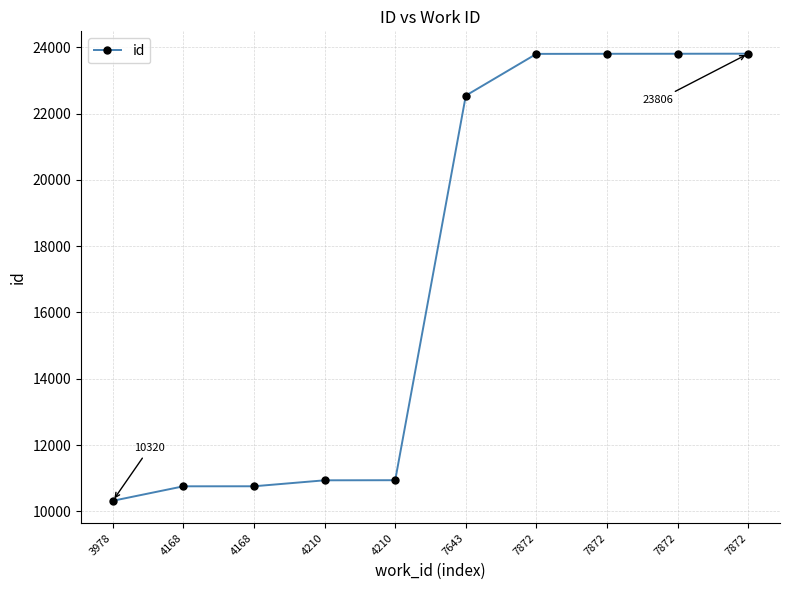

Rank the categories by value from lowest to highest.

3978, 4168, 4168, 4210, 4210, 7643, 7872, 7872, 7872, 7872